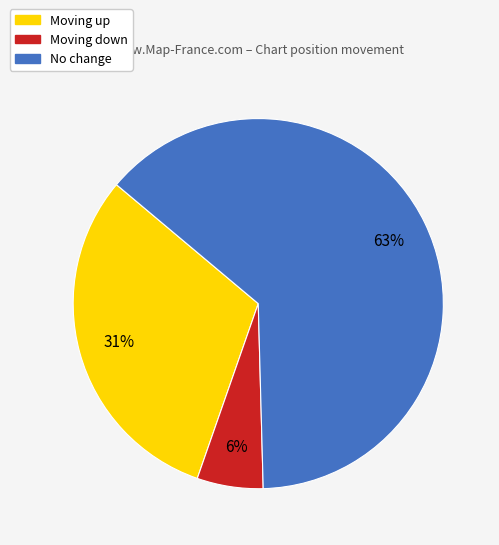

Which has a higher value, Moving up or No change?

No change